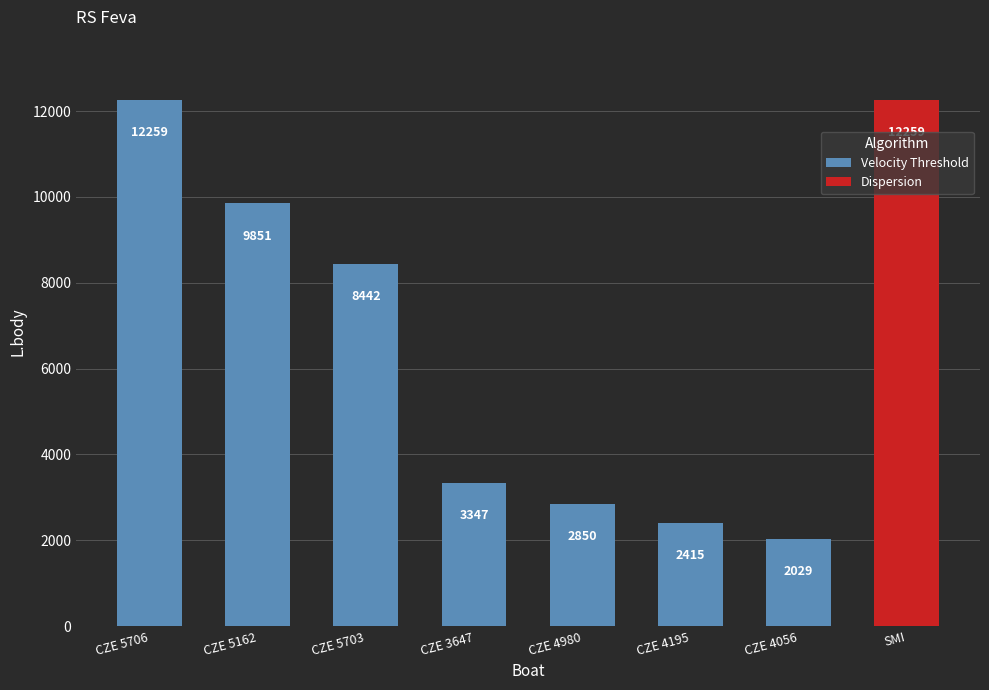

Are the bars grouped side by side (vs. stacked)?

No